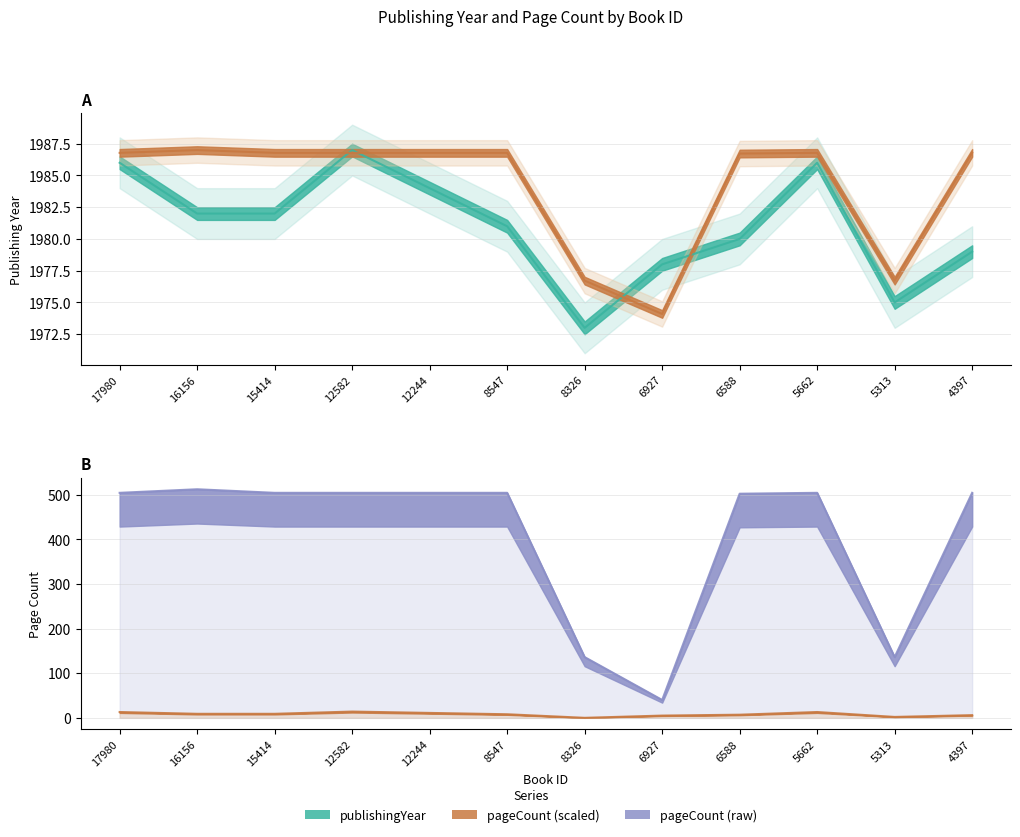

List the labels in order of pageCount value, smallest first.

6927, 8326, 5313, 6588, 17980, 15414, 12582, 12244, 8547, 5662, 4397, 16156